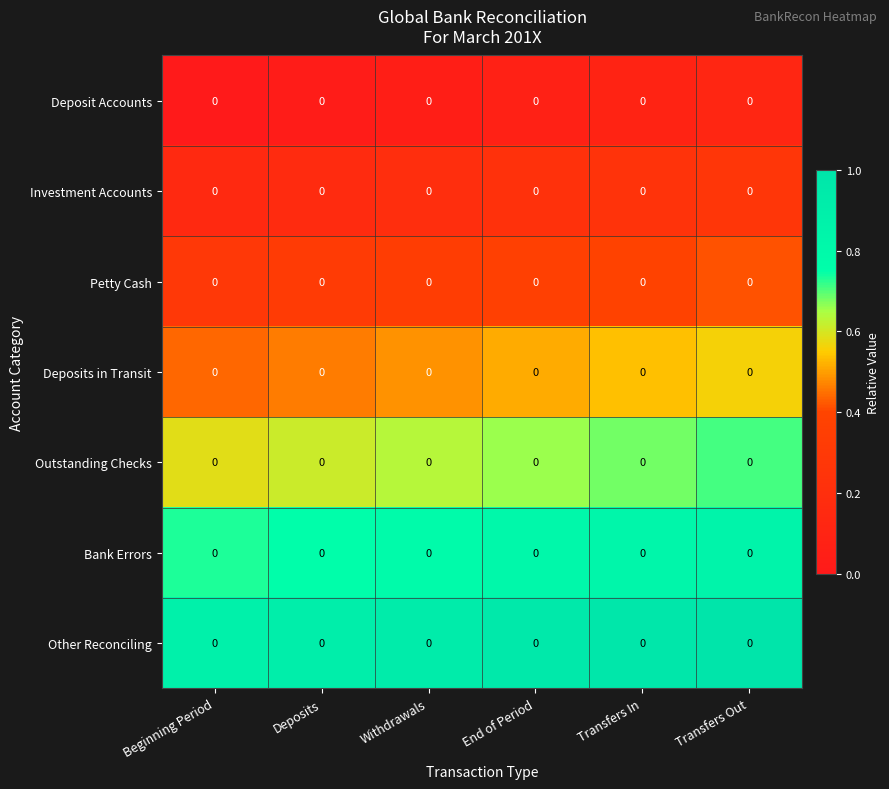

Rank the series at Transfers Out from highest to lowest value.

Other Reconciling, Bank Errors, Outstanding Checks, Deposits in Transit, Petty Cash, Investment Accounts, Deposit Accounts